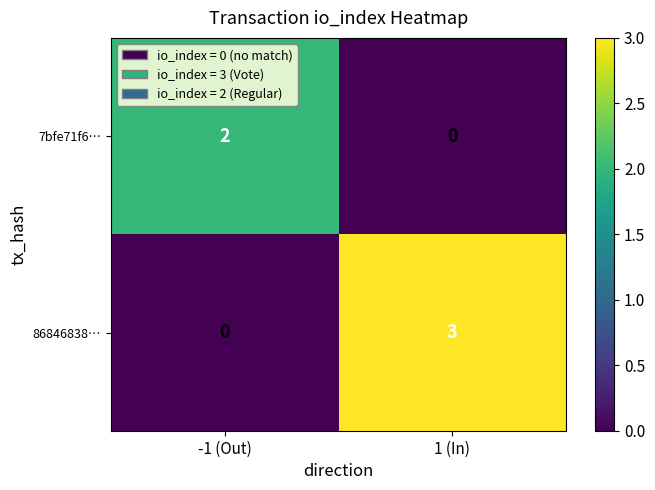

Which category has the highest value across all series?

1 (In)